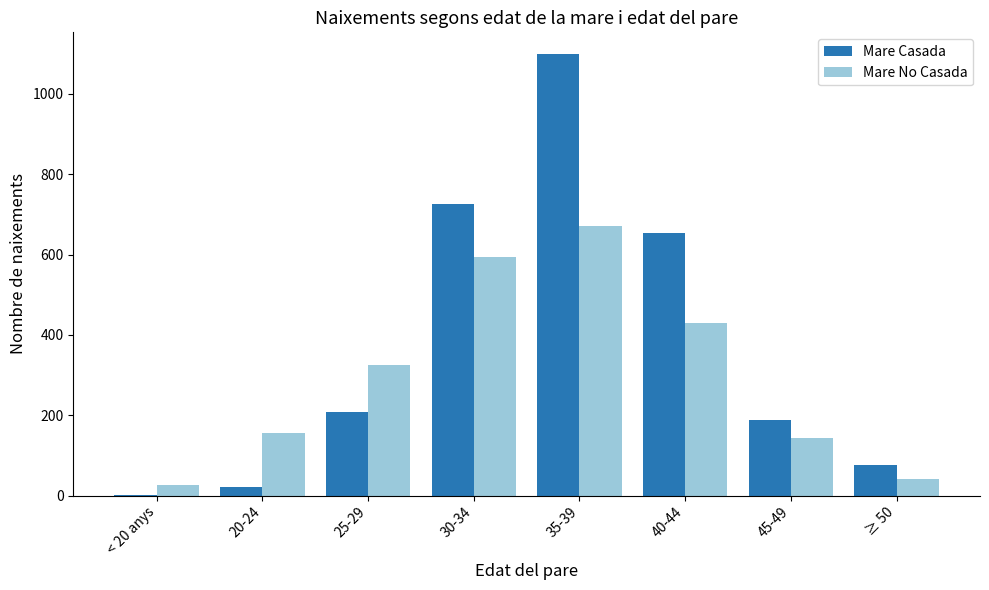

Reading left to right, transcribe all the data shown in this chart.

Mare Casada: 1	21	209	725	1098	653	189	76
Mare No Casada: 26	155	325	593	670	430	143	42